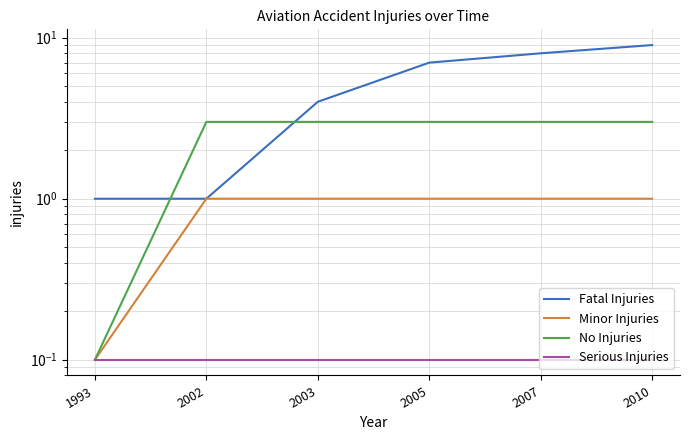

What is the maximum value for No Injuries?

3.0